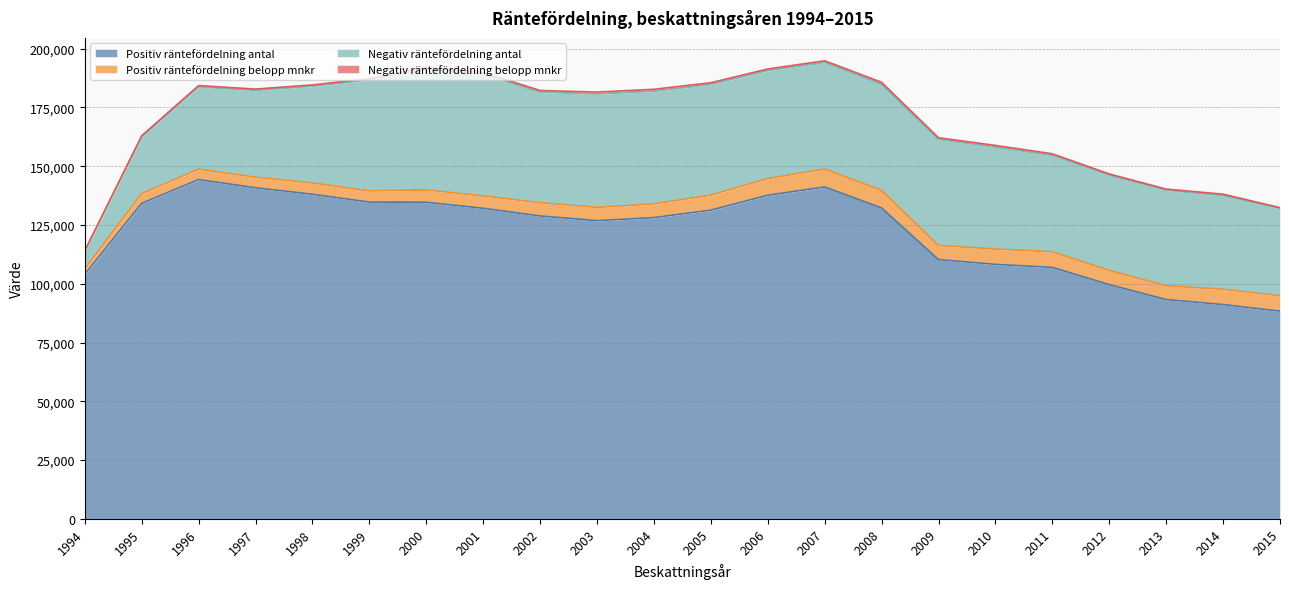

At which label does Positiv räntefördelning antal reach its peak?

1996